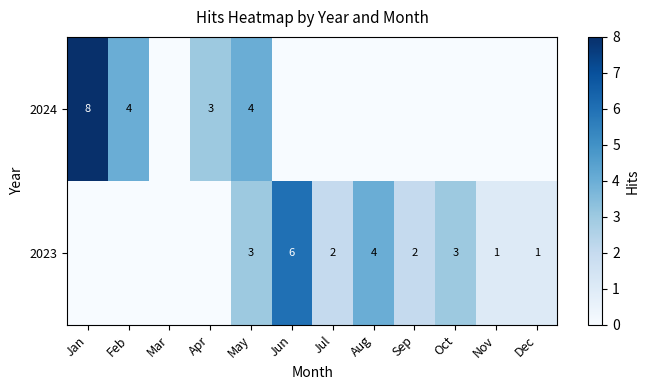

Is the value of 2024 at Jan greater than the value of 2023 at Sep?

Yes